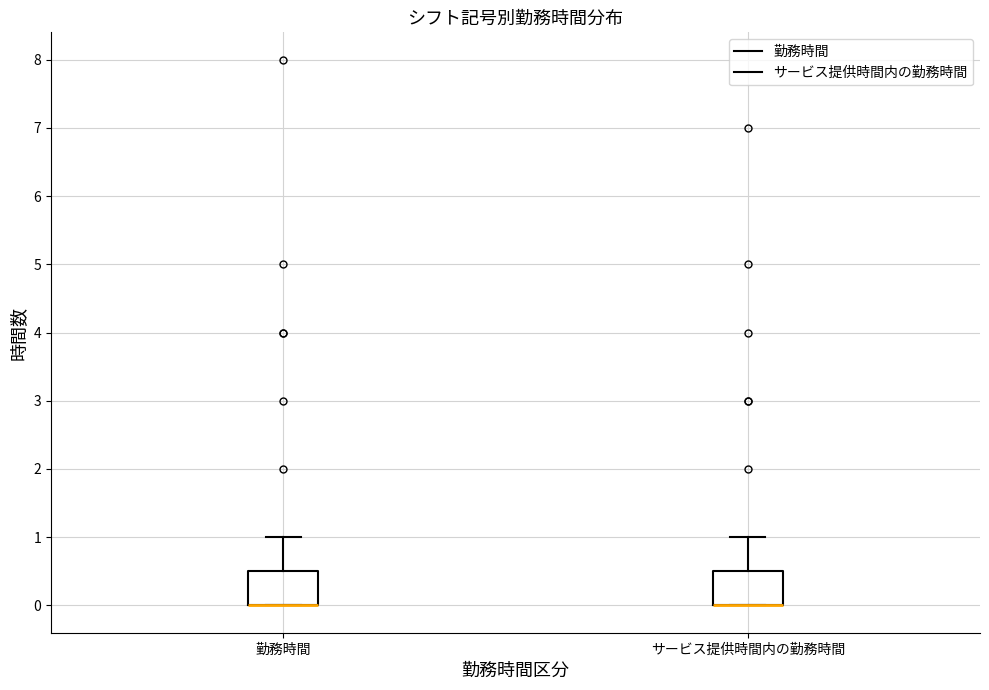

Where does the upper whisker of the box for 勤務時間 end on the y-axis? The values are not printed on the chart, so give them approximately, as read against the axis.

1.0